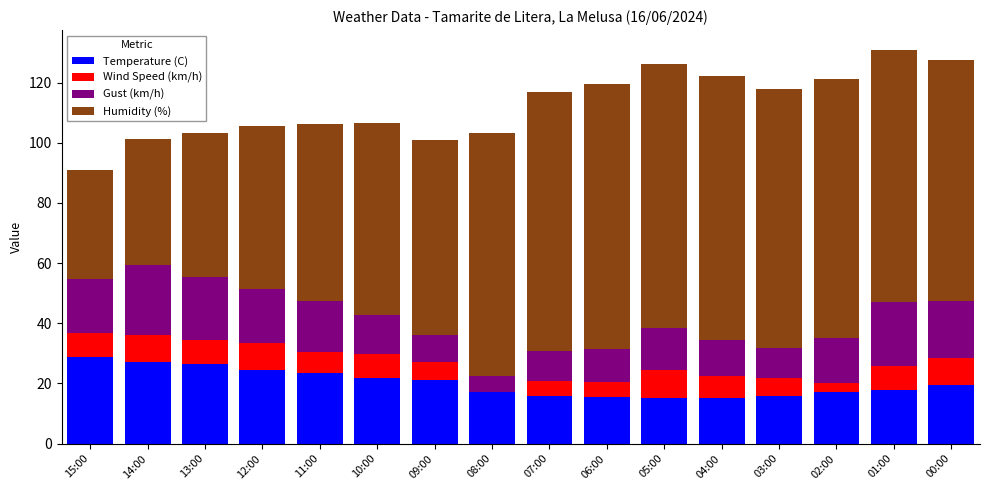

What is the maximum value for Temperature (C)?

28.8